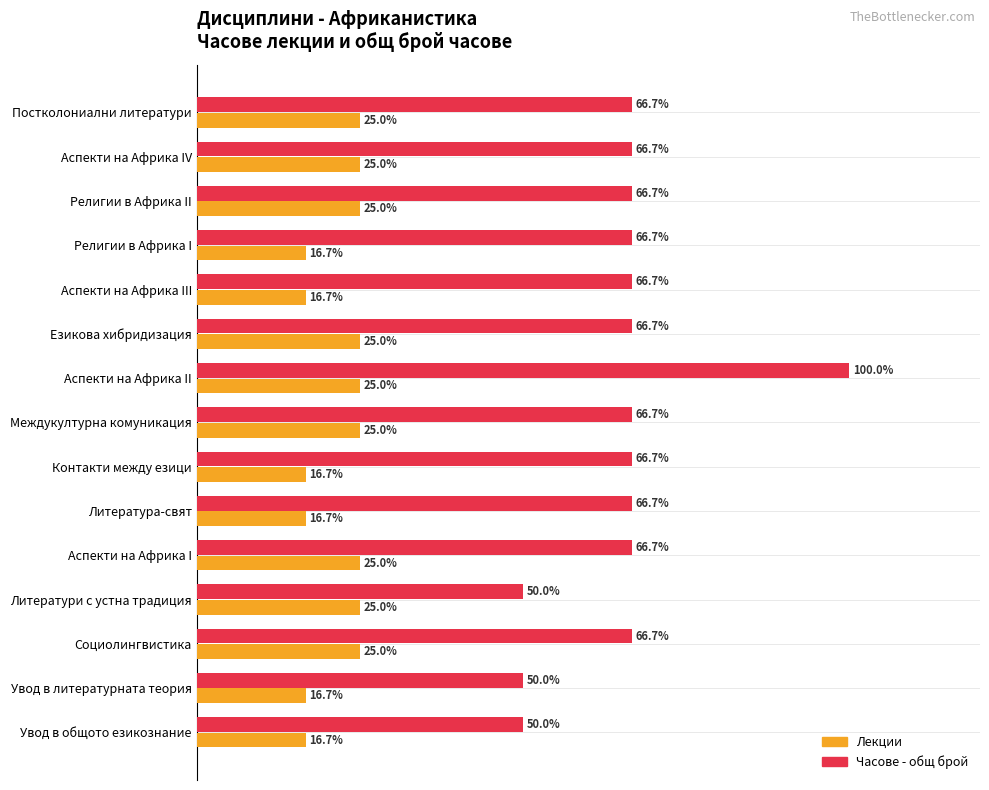

At which category is the sum across all series the highest?

Аспекти на Африка II